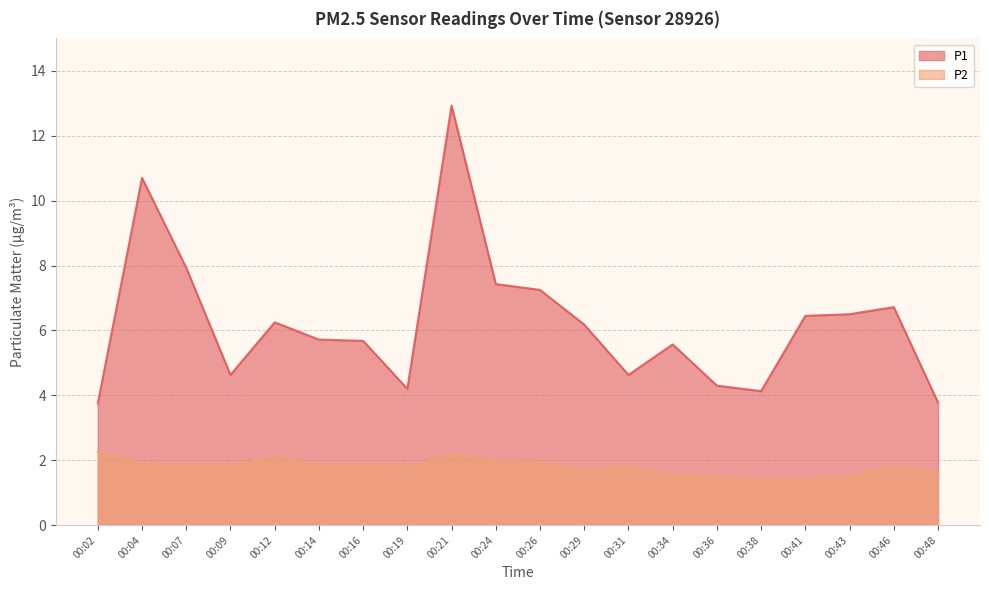

Rank the series by their maximum value, from lowest to highest.

P2, P1